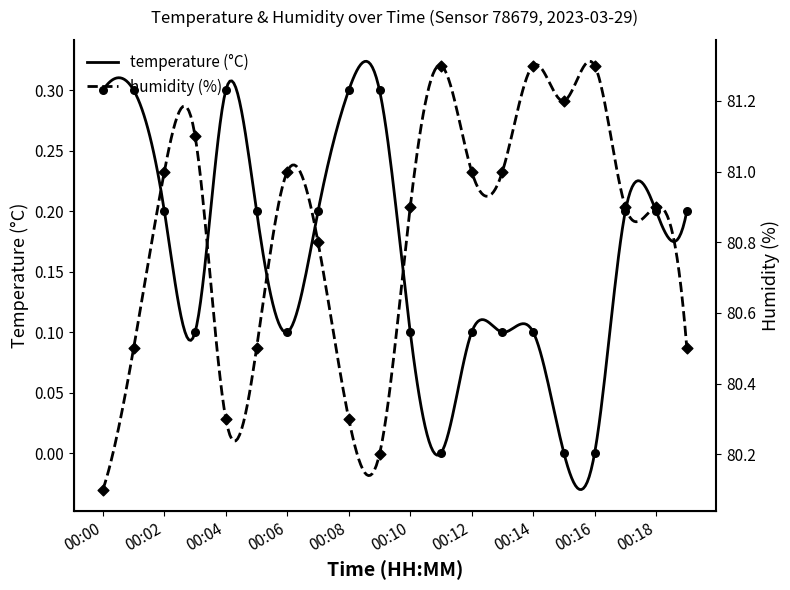

Which series contains the lowest Y value?

temperature